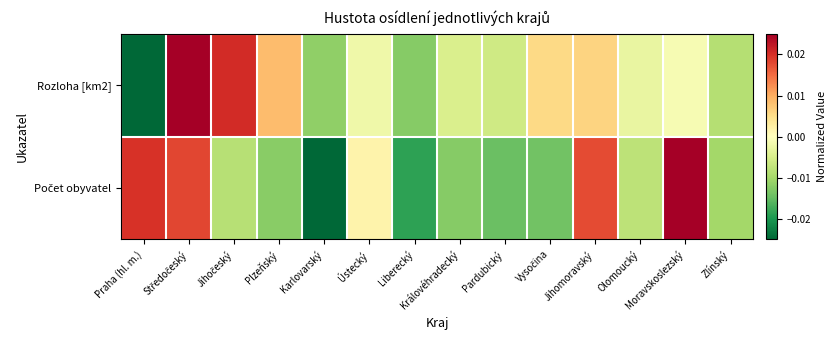

How many distinct data groups are displayed?

2